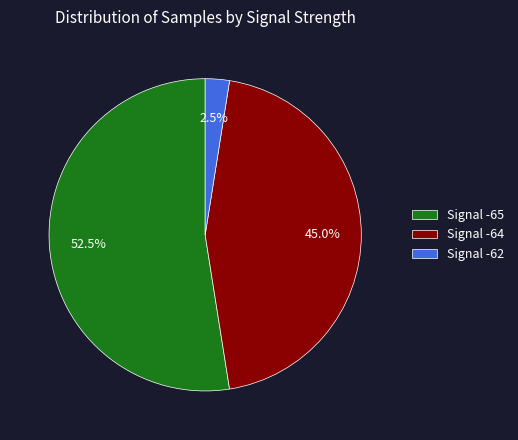

How many slices are in this pie chart?

3